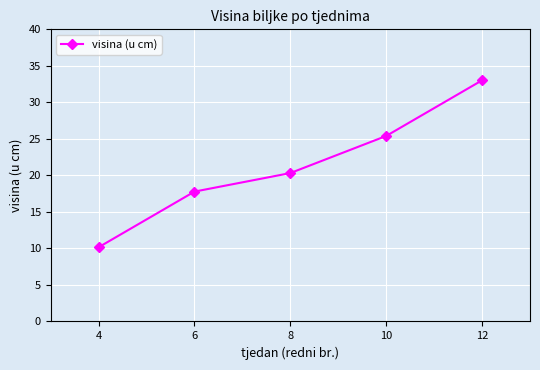

Which label corresponds to the largest value in the chart?

12